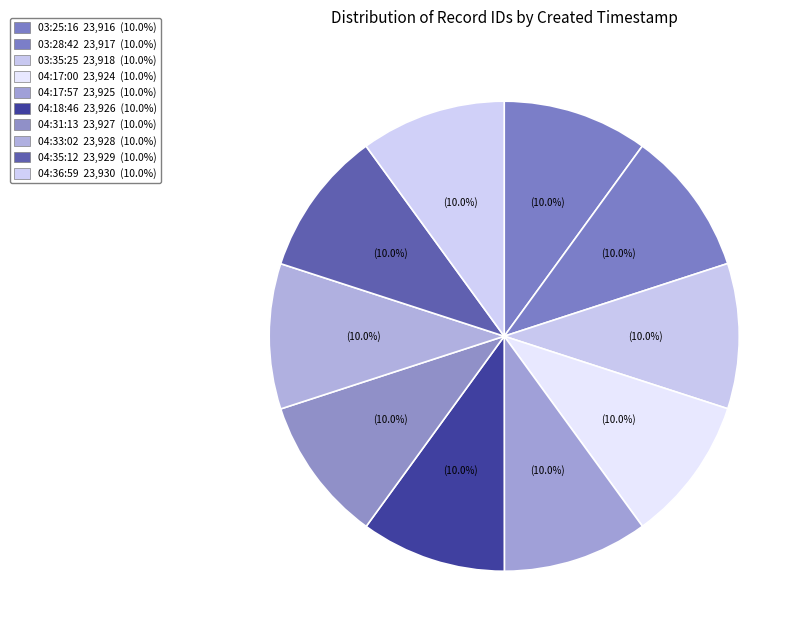

Count the number of slices in the pie.

10